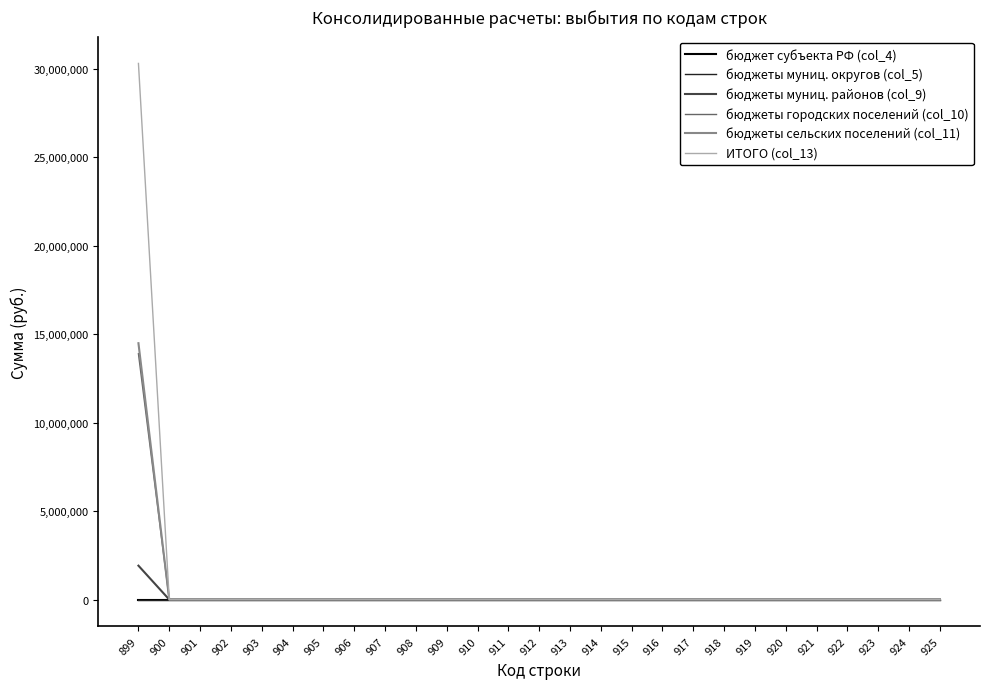

Does the chart display data point markers on the line(s)?

No